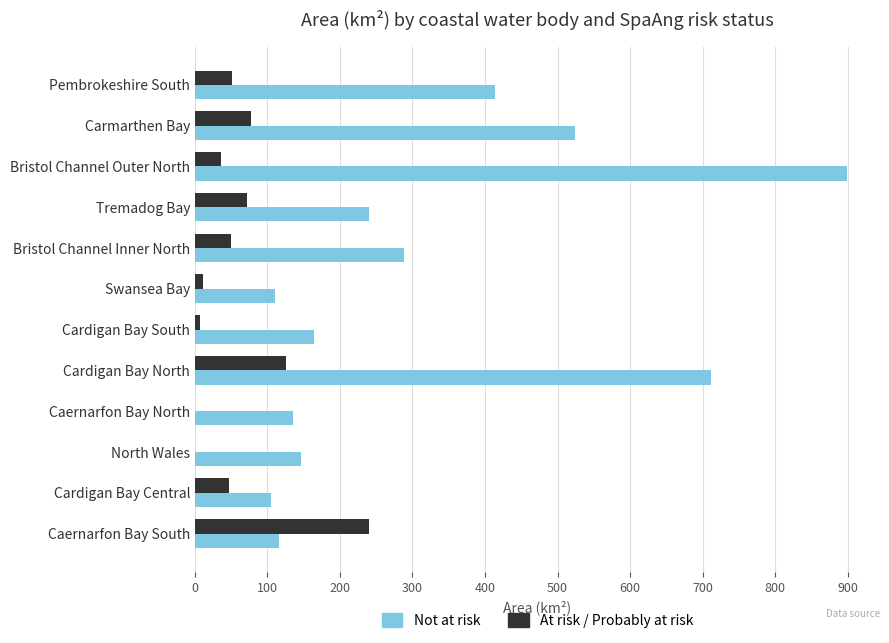

At which category does the chart reach its peak across all series?

Bristol Channel Outer North